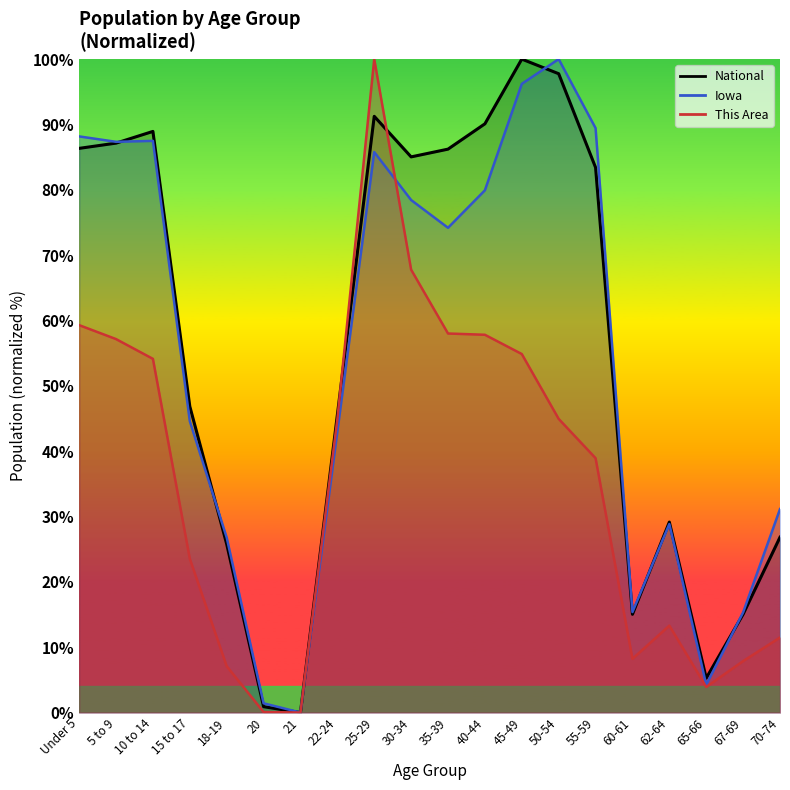

Which series has the largest total across all categories?

National